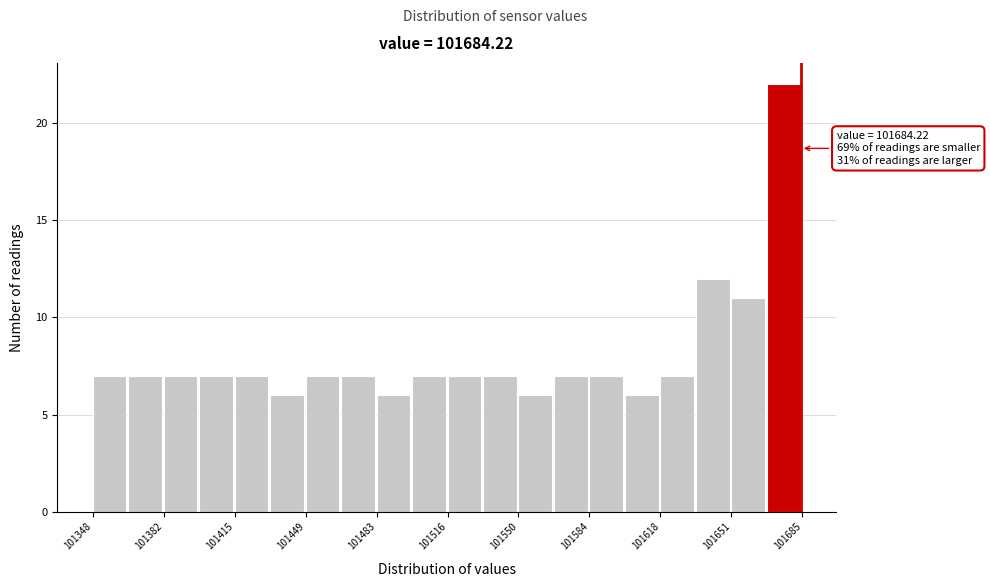

Around what value on the x-axis is the tallest bar? Give the approximate position of its centre, as read against the axis.

101675